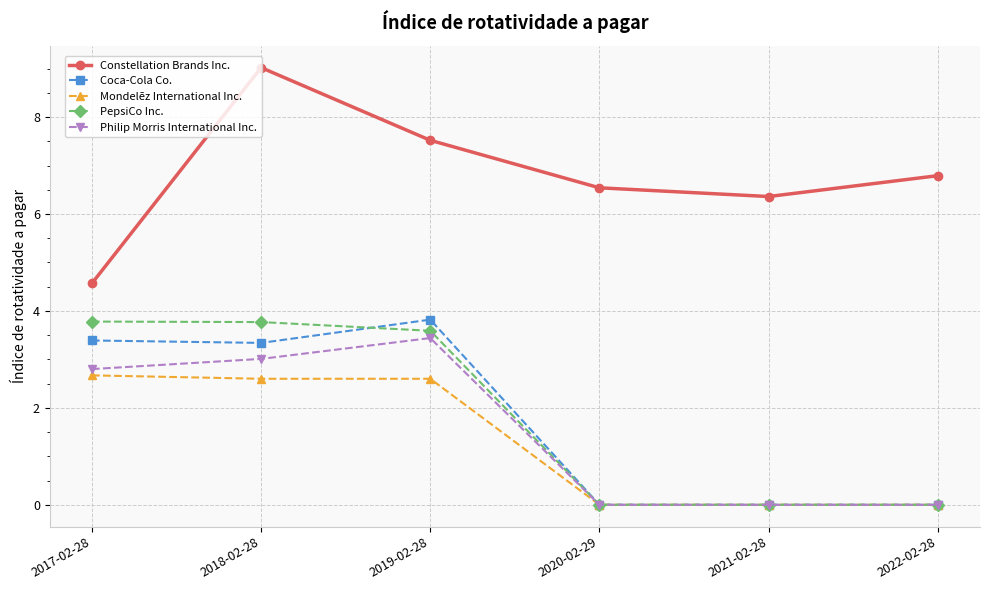

True or false: Constellation Brands Inc. and PepsiCo Inc. intersect in this chart.

False